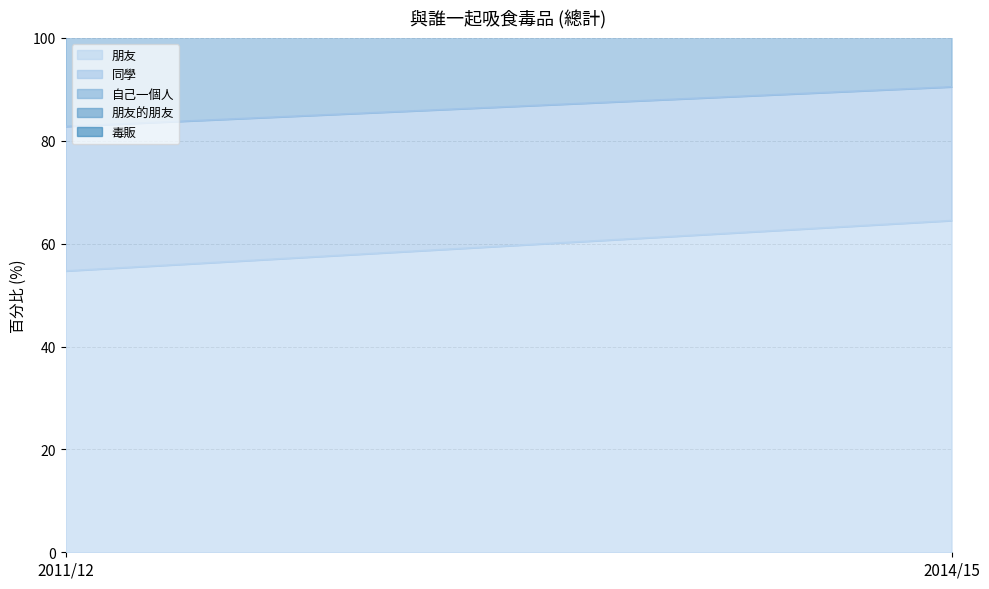

Reading left to right, extract all data points from this chart.

朋友: 2011/12=54.7	2014/15=64.5
同學: 2011/12=28.1	2014/15=26.0
自己一個人: 2011/12=20.7	2014/15=17.2
朋友的朋友: 2011/12=16.4	2014/15=15.6
毒販: 2011/12=9.8	2014/15=9.7